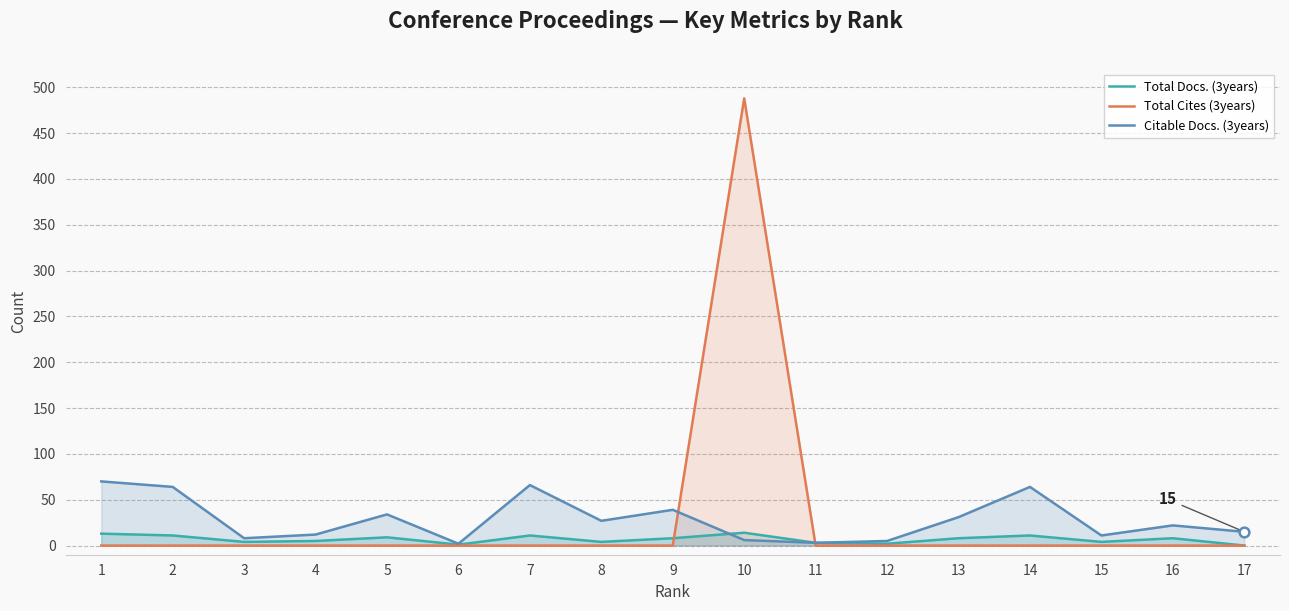

What is the approximate value of Total Docs. (3years) at 14?

11